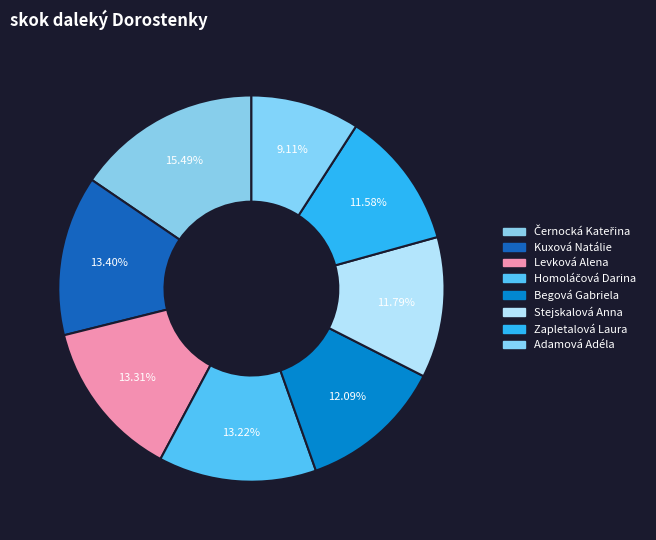

Rank the categories by value from highest to lowest.

Černocká Kateřina, Kuxová Natálie, Levková Alena, Homoláčová Darina, Begová Gabriela, Stejskalová Anna, Zapletalová Laura, Adamová Adéla